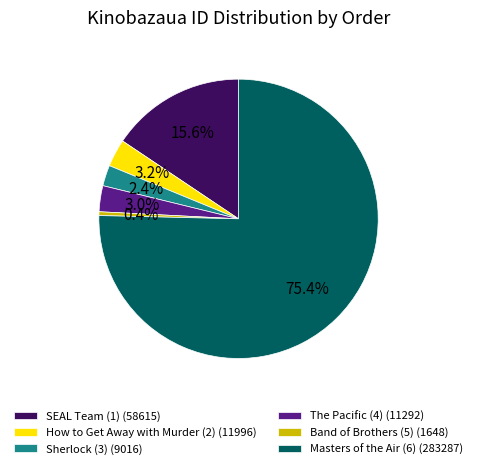

Which category has the biggest portion of the pie?

Masters of the Air (6)